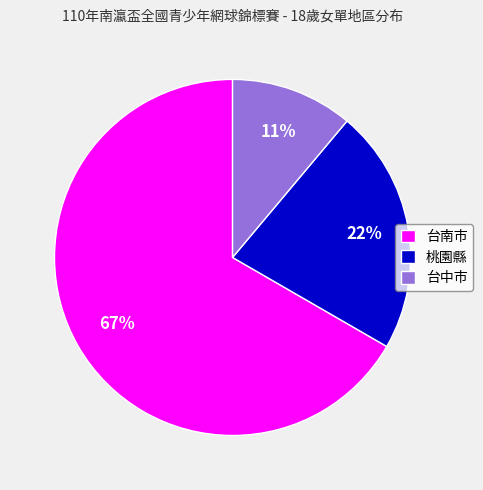

Do 台中市 and 台南市 together represent more than half of the pie?

Yes